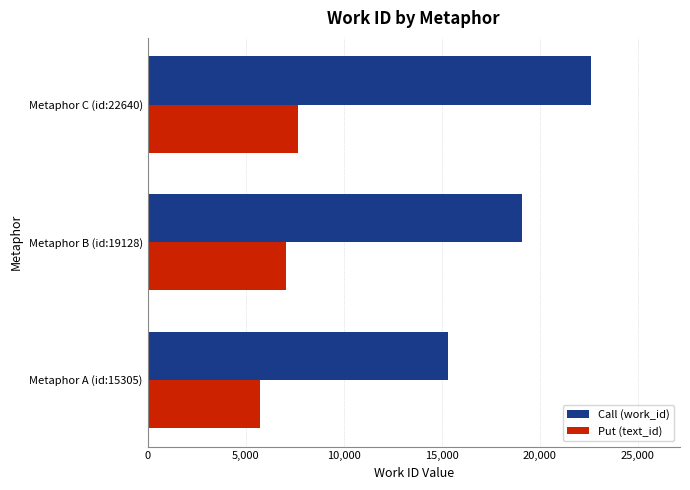

What is the difference between the maximum and second lowest values in the Call (work_id) series?

3512